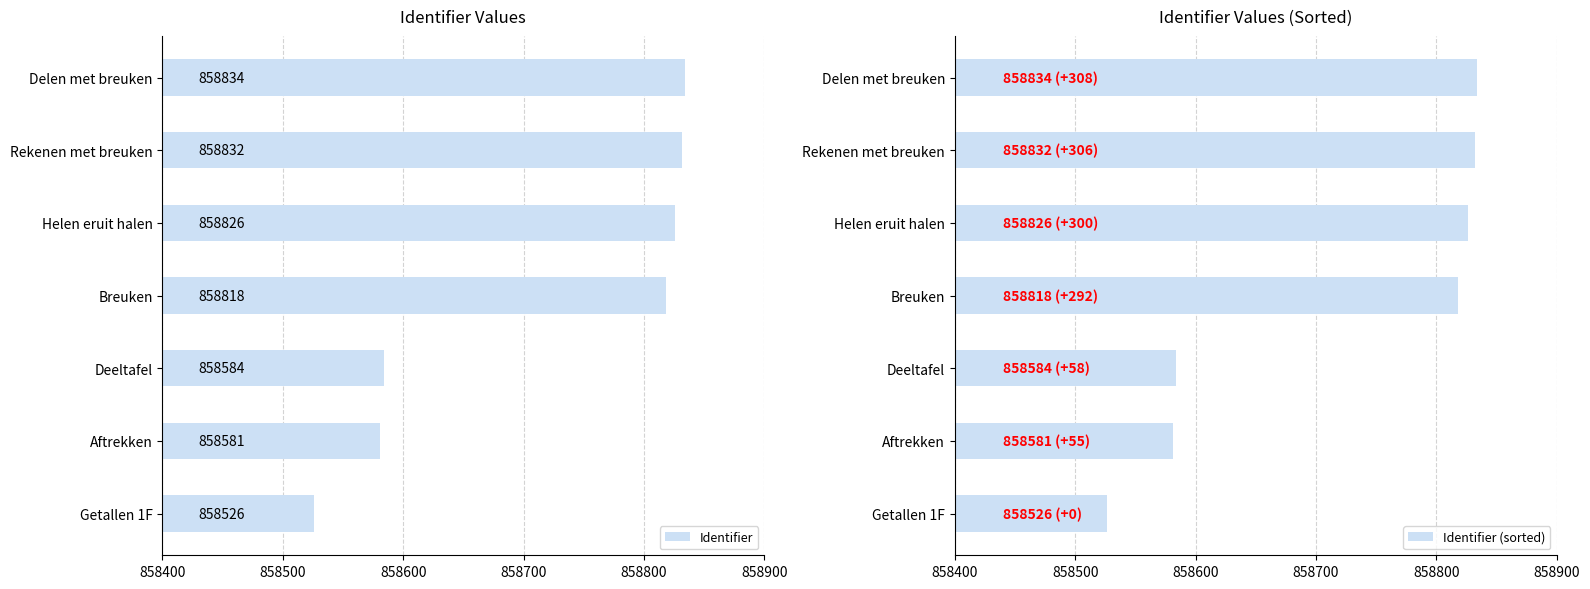

Where is Identifier nearest to the value 858680?

Deeltafel